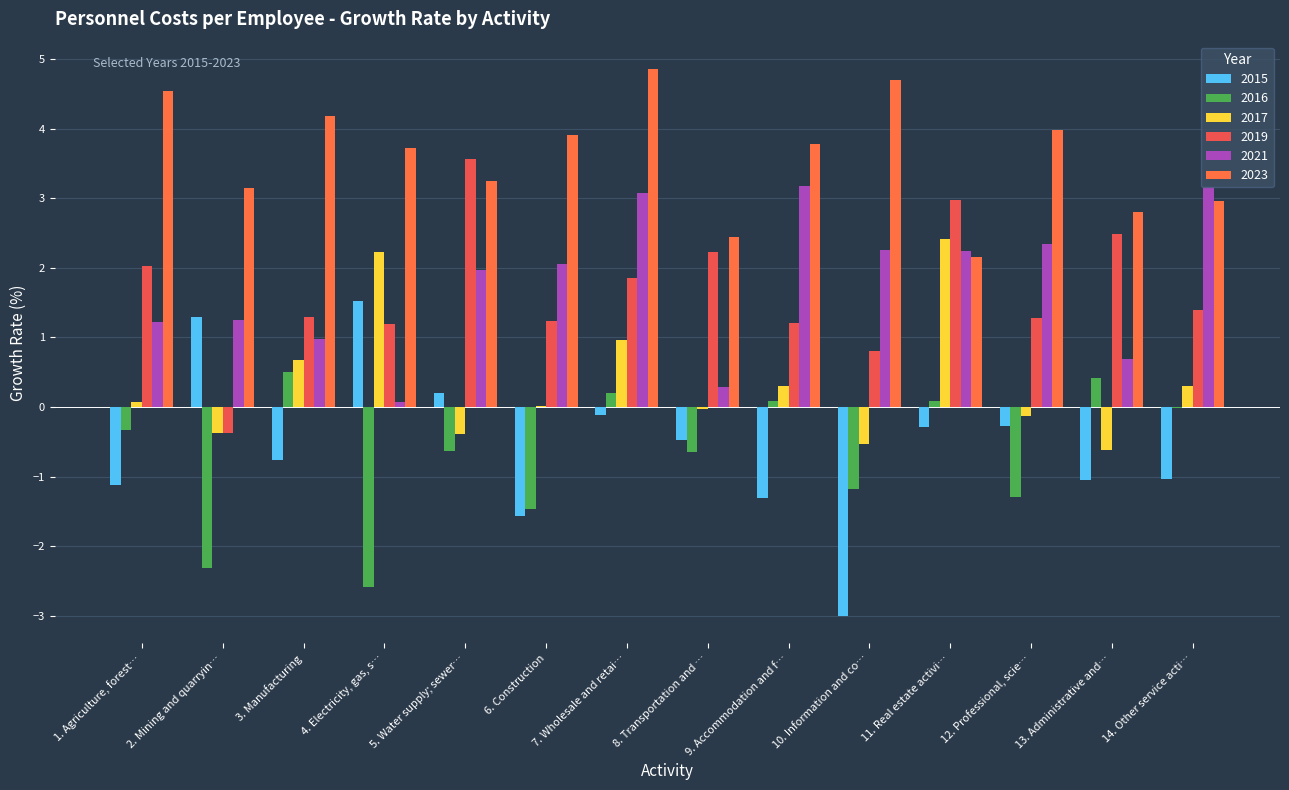

What is the maximum value shown in the chart?

4.9